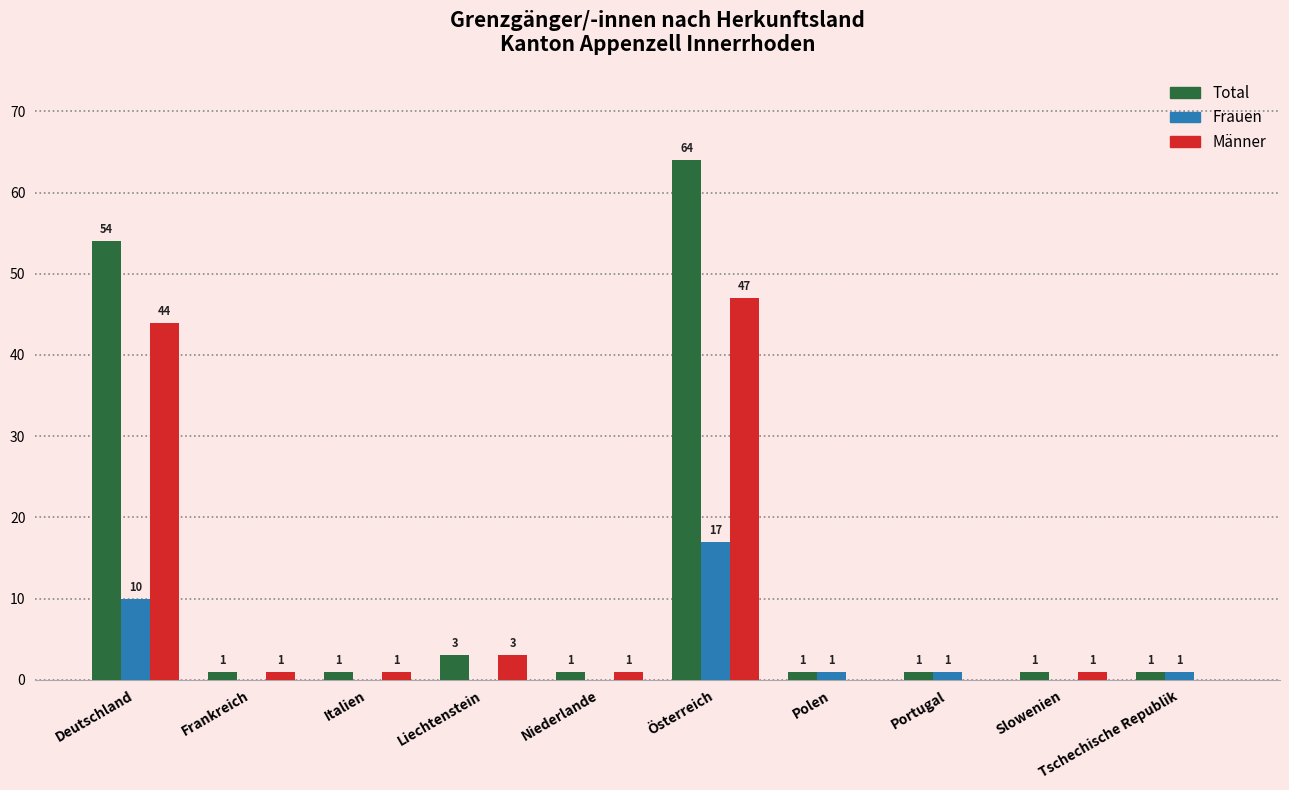

Which series changed the most between Deutschland and Frankreich?

Total